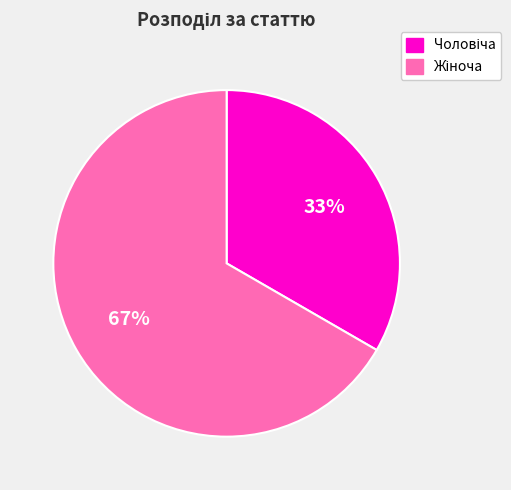

Is there any slice that represents more than half of the pie?

Yes